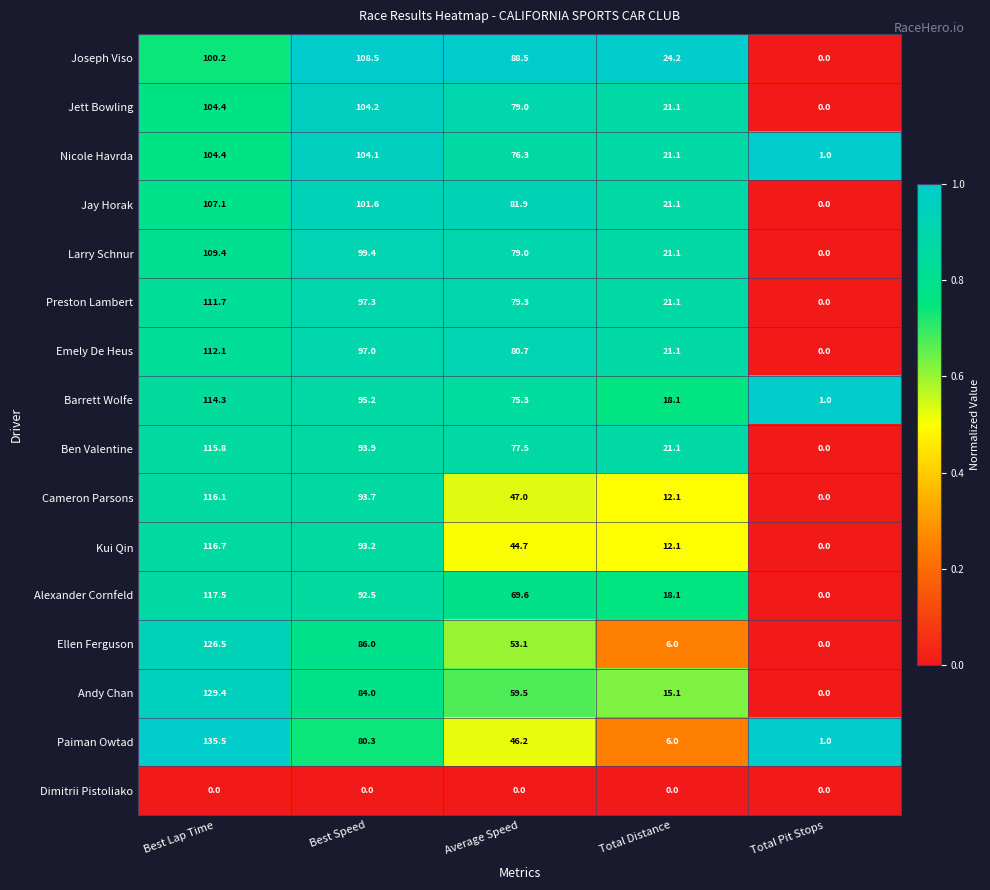

Rank the categories by Larry Schnur value from lowest to highest.

Total Pit Stops, Total Distance, Average Speed, Best Speed, Best Lap Time